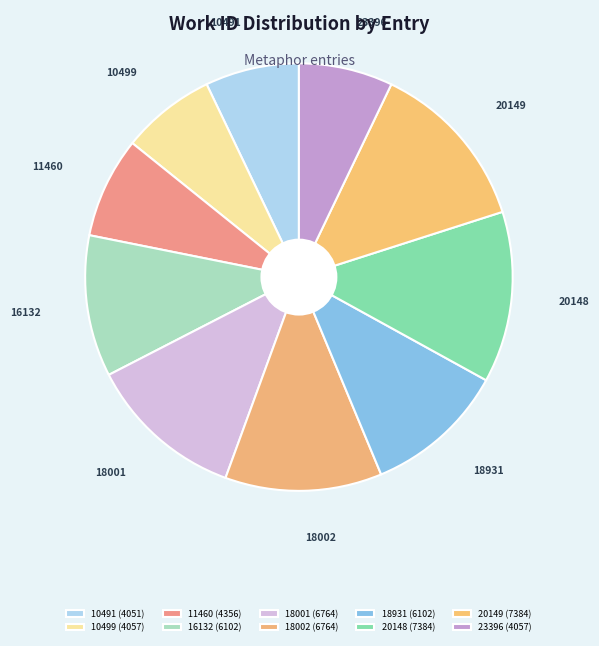

The 20148 slice represents 13% of the pie. True or false?

True